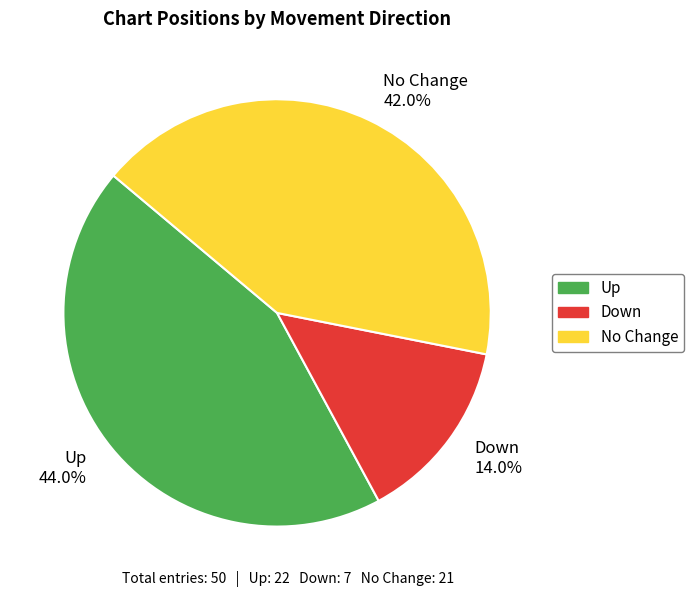

How many slices are in this pie chart?

3